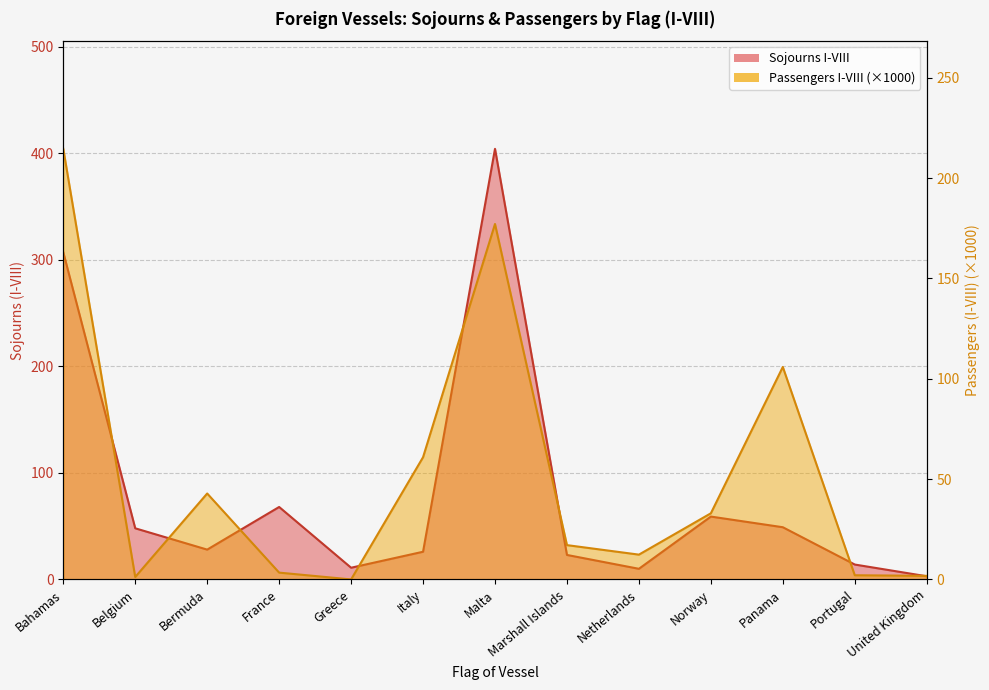

True or false: Passengers I-VIII and Sojourns I-VIII cross at least once.

True